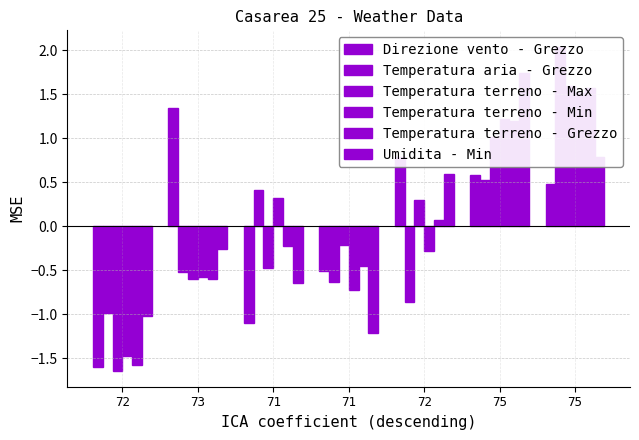

At which category is the sum across all series the highest?

75